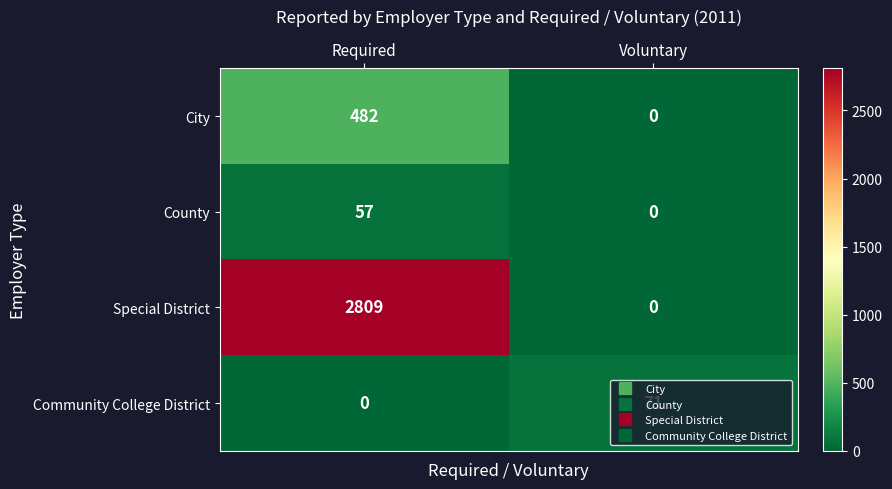

At Required, list the series in order from largest to smallest.

Special District, City, County, Community College District